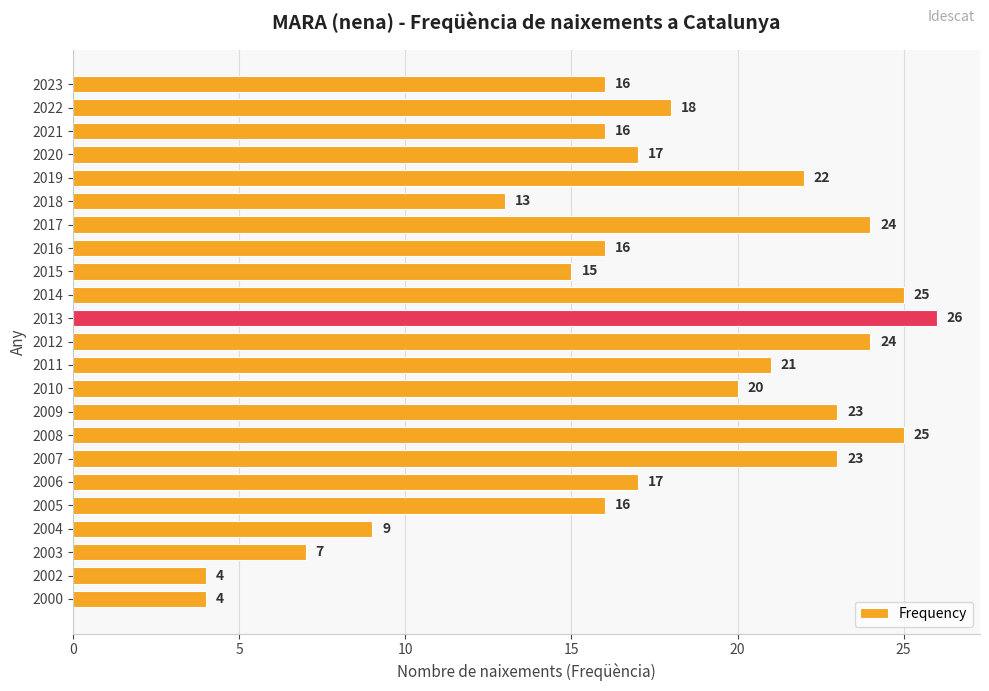

What is the smallest value displayed?

4